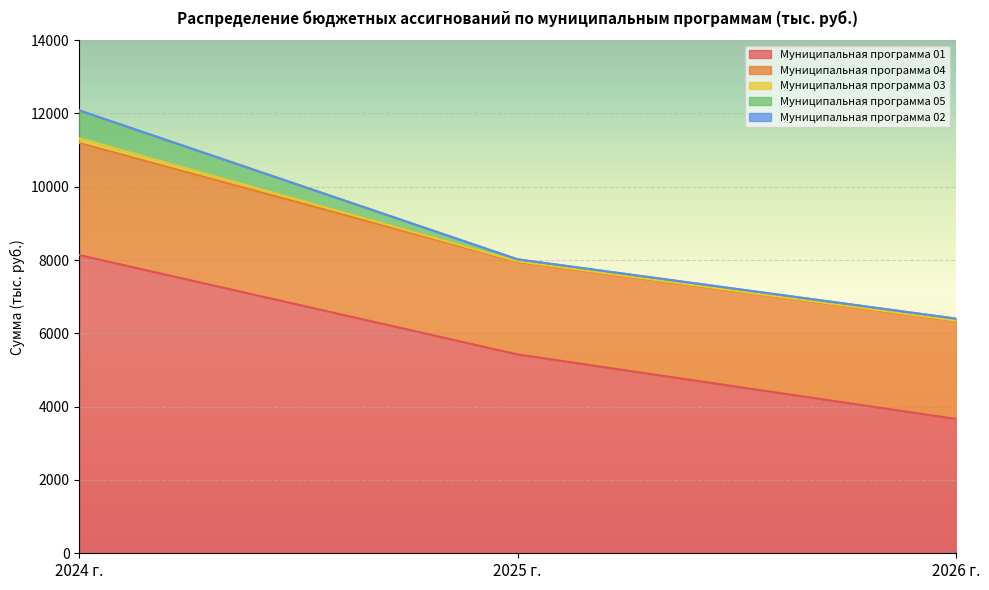

The Муниципальная программа 02 series shows 0.6 at 2026 г.. True or false?

False